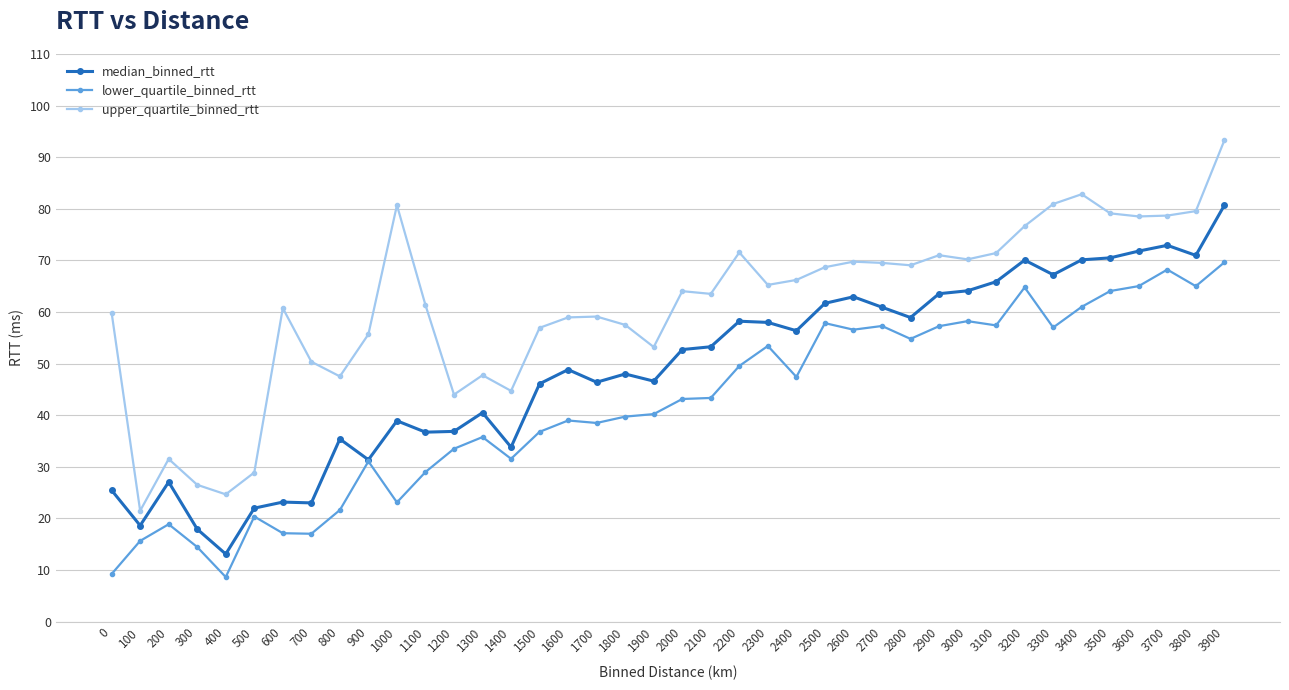

How many data points in median_binned_rtt are less than 52?

20